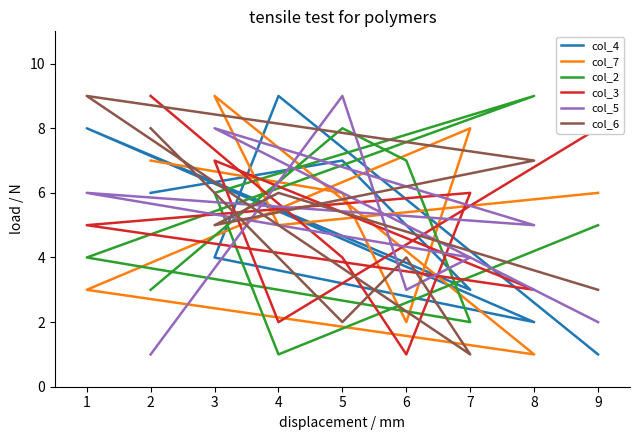

After their last crossing, which series has the higher values: col_5 or col_4?

col_4